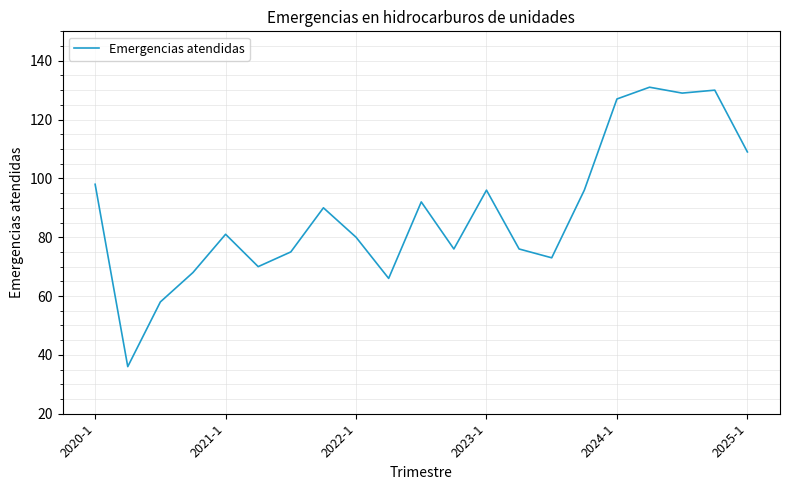

What is the greatest value displayed?

131